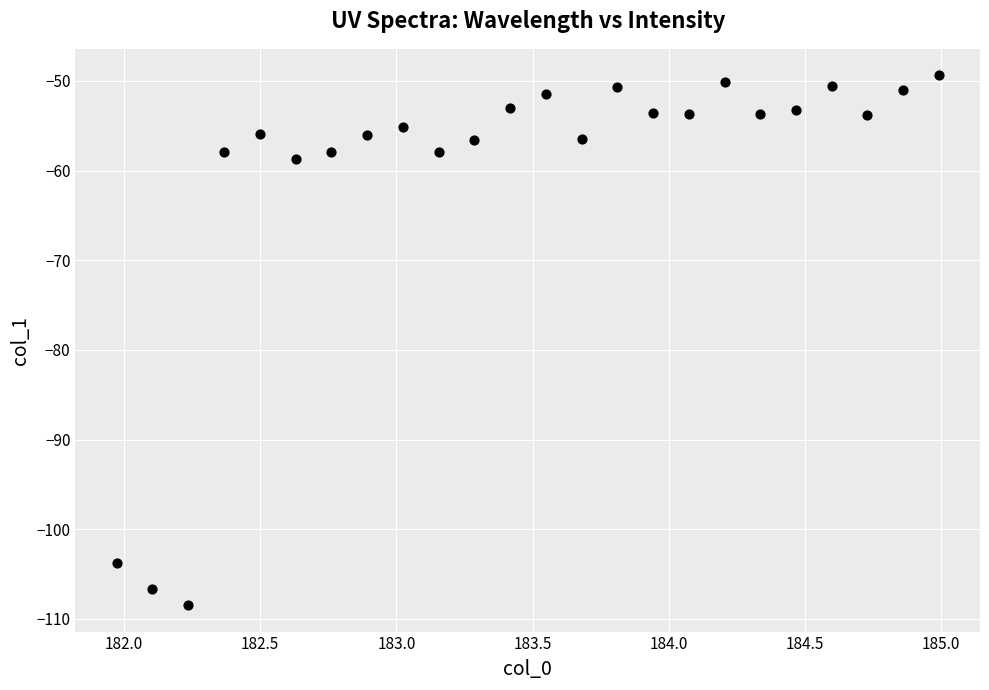

What Y value in the scatter plot is closest to -78?

-58.7